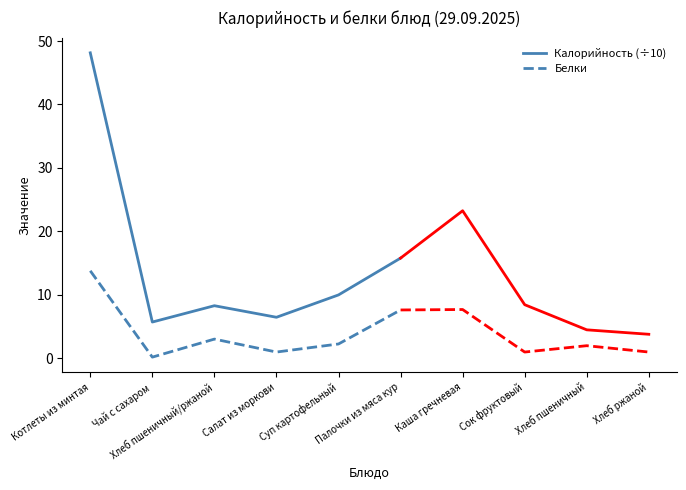

True or false: Калорийность (÷10) and Белки cross at least once.

False